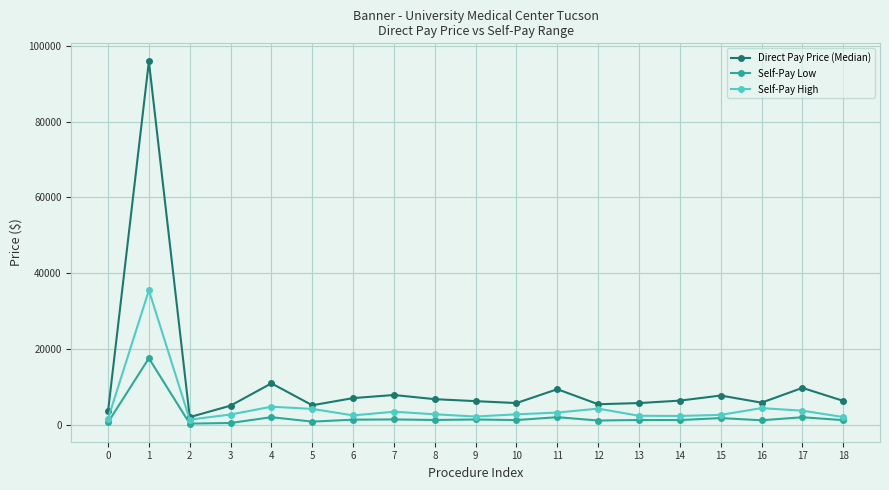

What is the difference between the Self-Pay High values at 17 and 8?

949